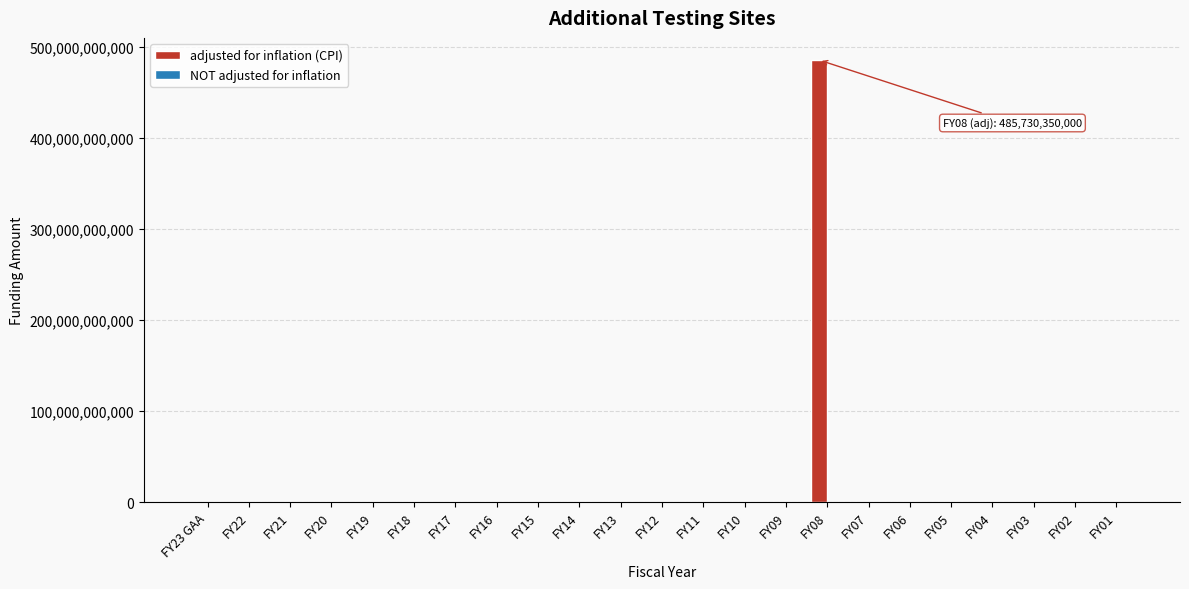

Reading left to right, transcribe all the data shown in this chart.

FY23 GAA=0	FY22=0	FY21=0	FY20=0	FY19=0	FY18=0	FY17=0	FY16=0	FY15=0	FY14=0	FY13=0	FY12=0	FY11=0	FY10=0	FY09=0	FY08=485730350000	FY07=0	FY06=0	FY05=0	FY04=0	FY03=0	FY02=0	FY01=0